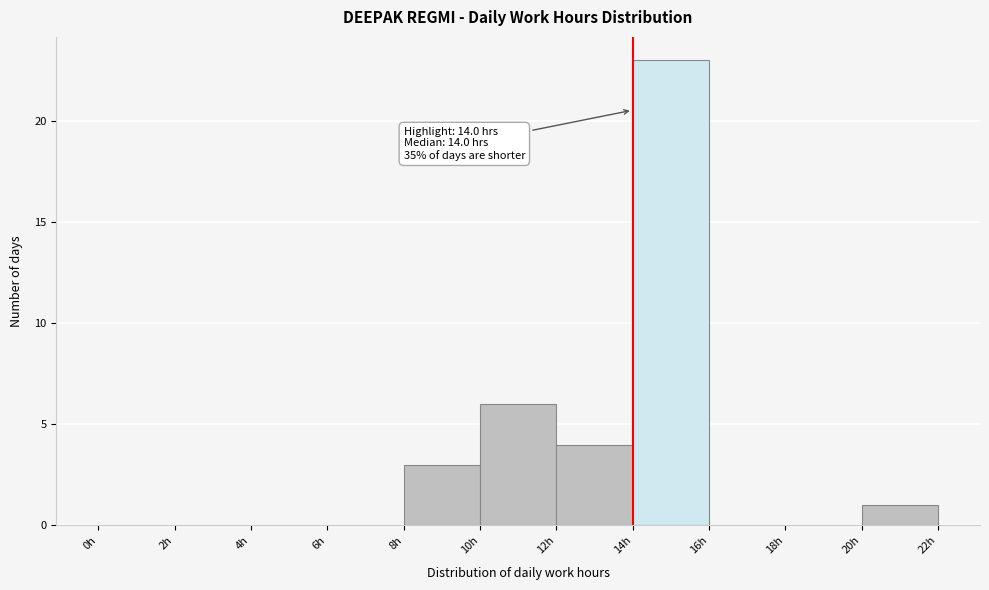

Over which range of the x-axis is the bar tallest?

14 to 16